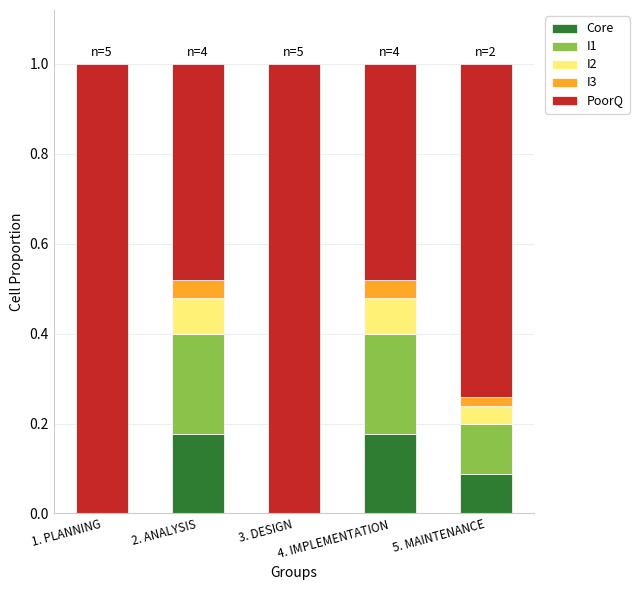

How many categories are shown in the chart?

5